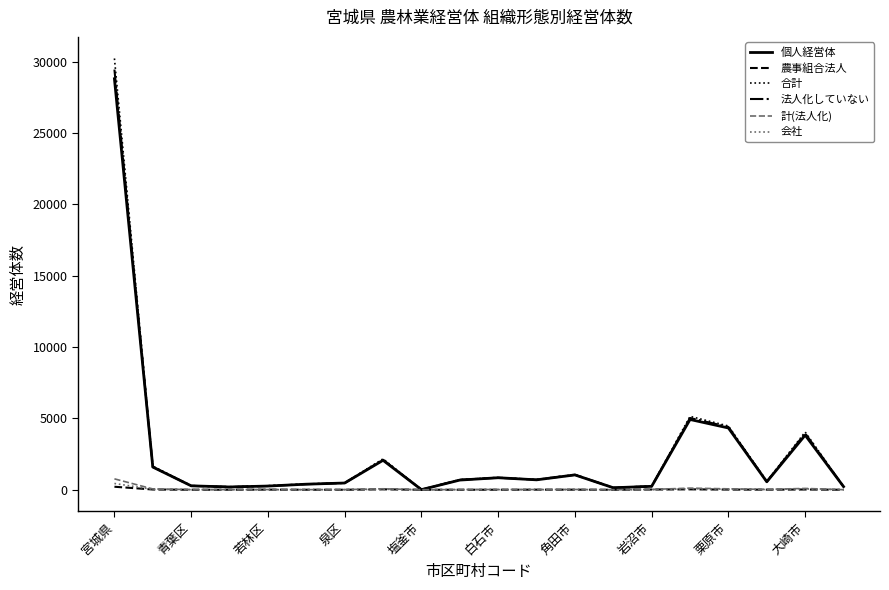

Which series has the largest range (max minus min)?

合計